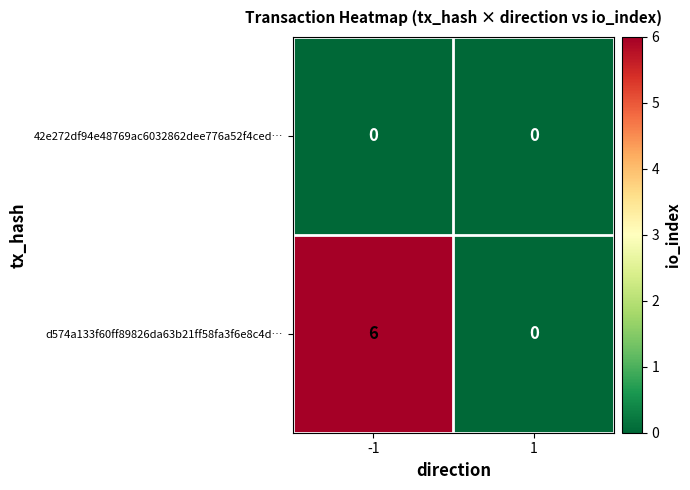

Reading left to right, transcribe all the data shown in this chart.

42e272df94e48769ac6032862dee776a52f4ced…: 0	0
d574a133f60ff89826da63b21ff58fa3f6e8c4d…: 6	0